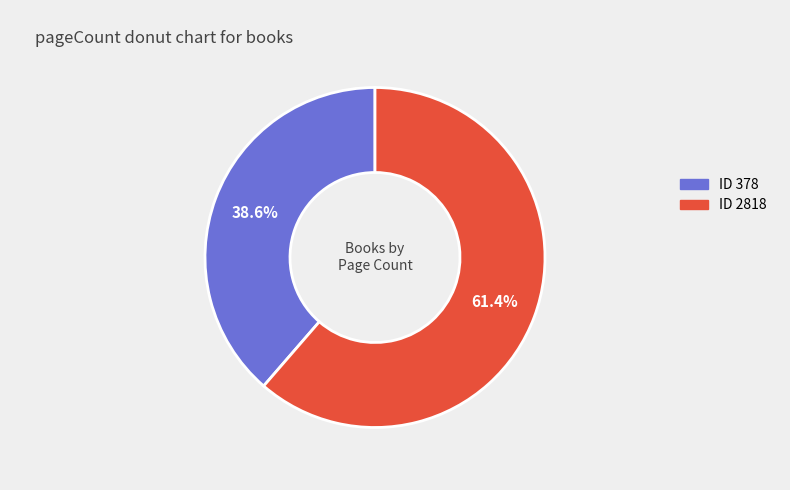

What percentage do ID 378 and ID 2818 together represent?

100.0%